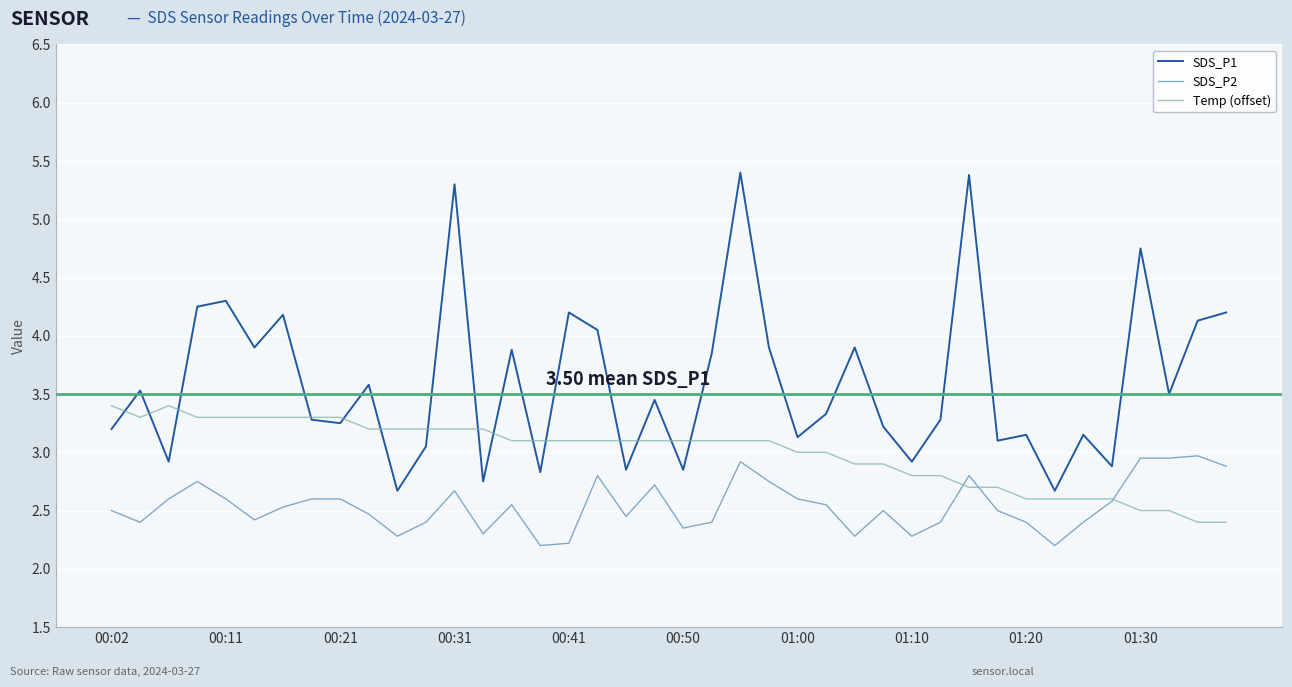

What is the maximum value shown in the chart?

5.4